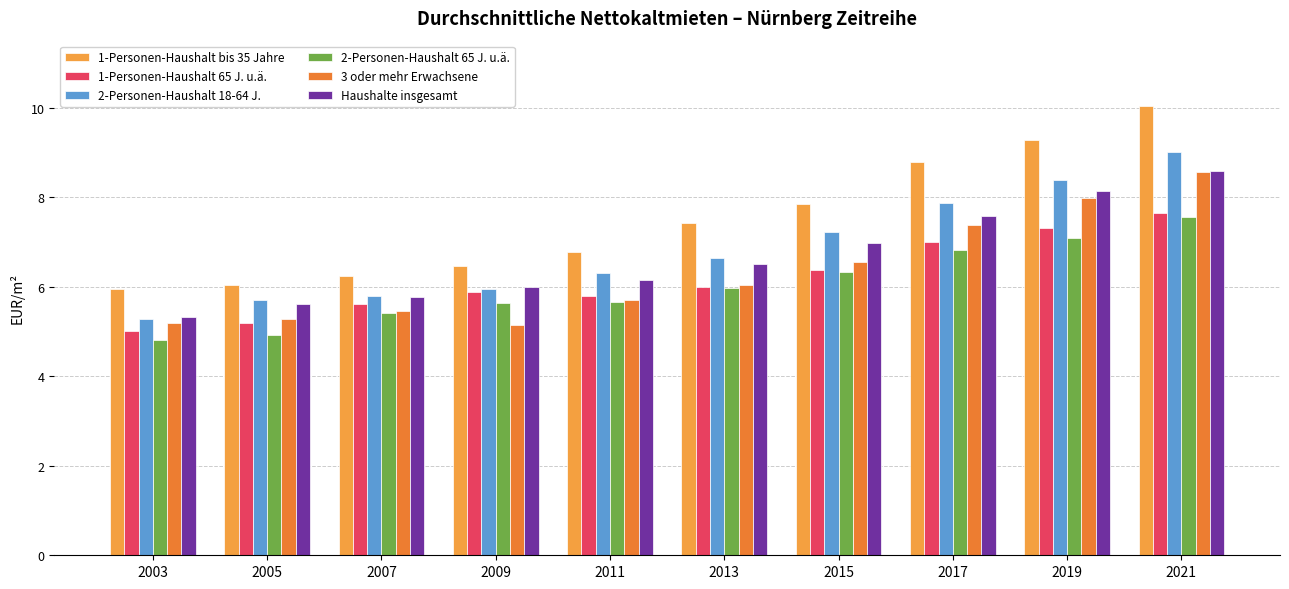

Is the value of 1-Personen-Haushalt 65 J. u.ä. at 2015 greater than the value of Haushalte insgesamt at 2009?

Yes